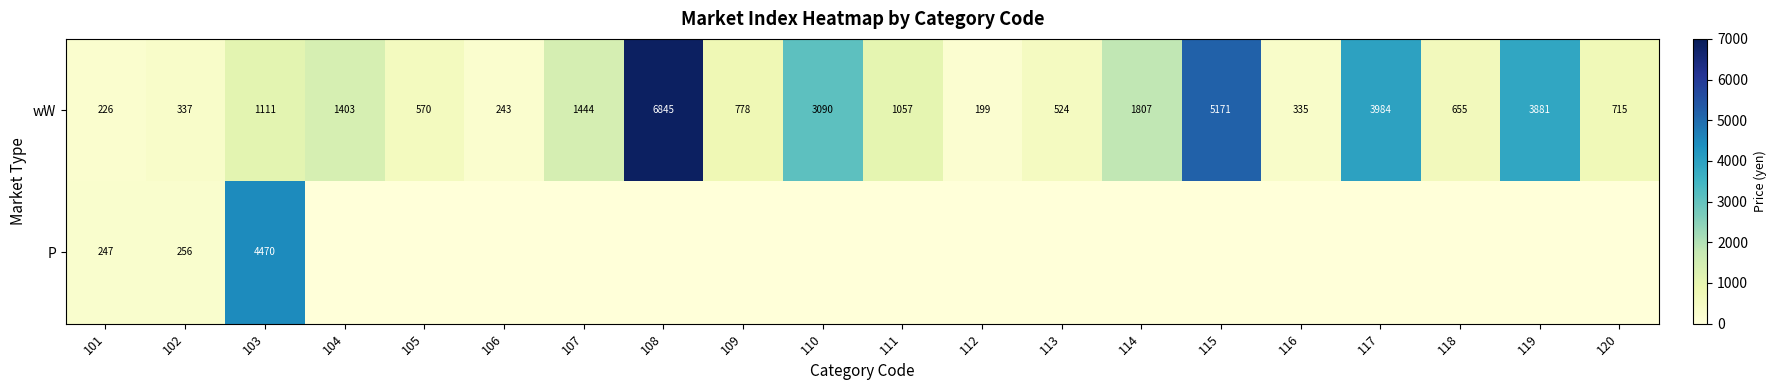

Which category has the highest value in the wW series?

108